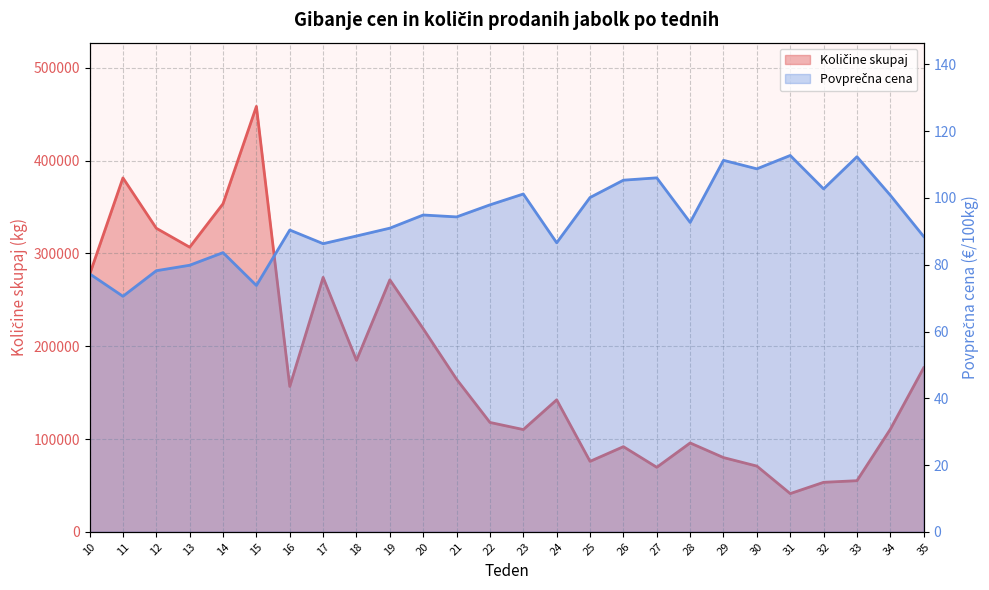

Which series has the largest total across all categories?

Količine skupaj